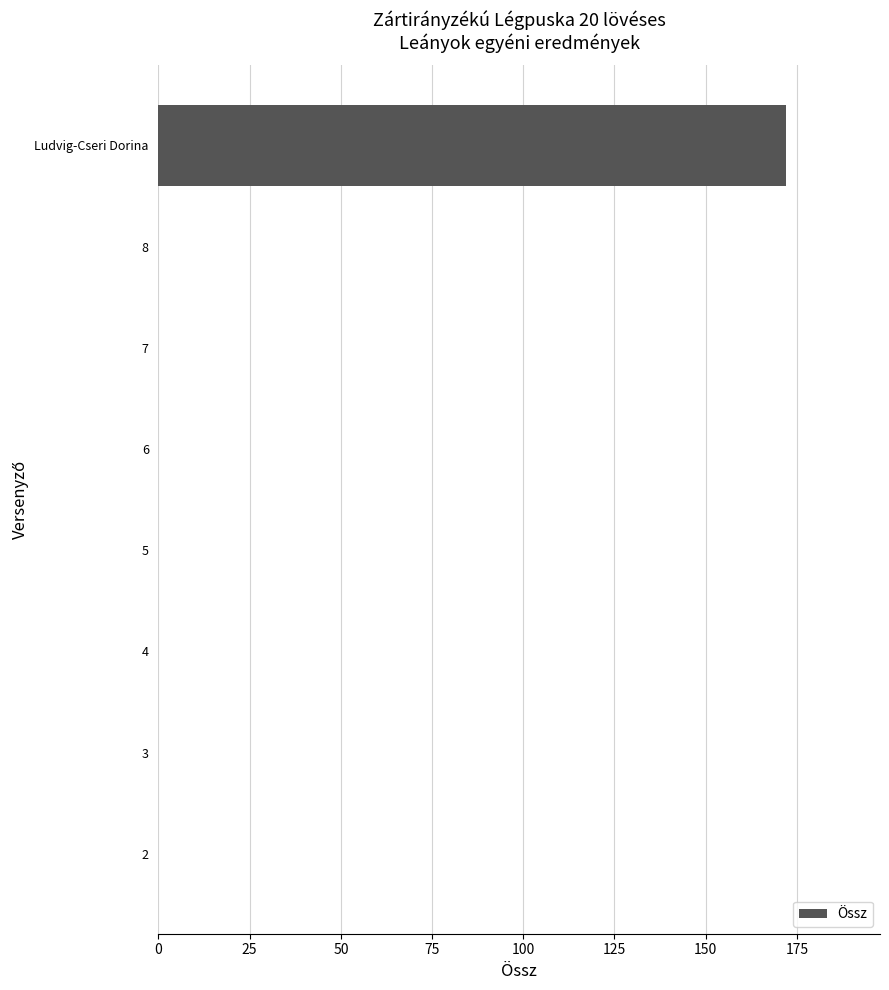

What is the change in value from 6 to Ludvig-Cseri Dorina?

+172